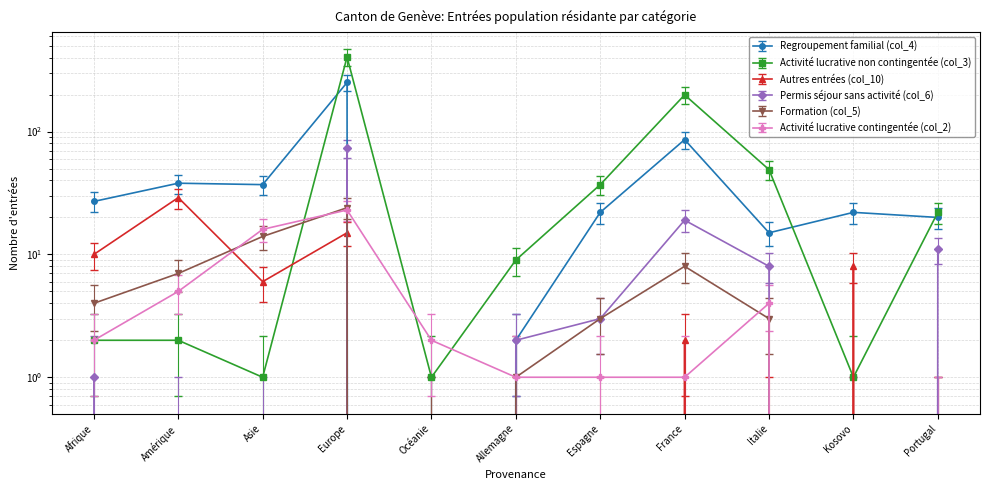

What is the sum of the Activité lucrative non contingentée (col_3) values at Espagne and Allemagne?

46.0